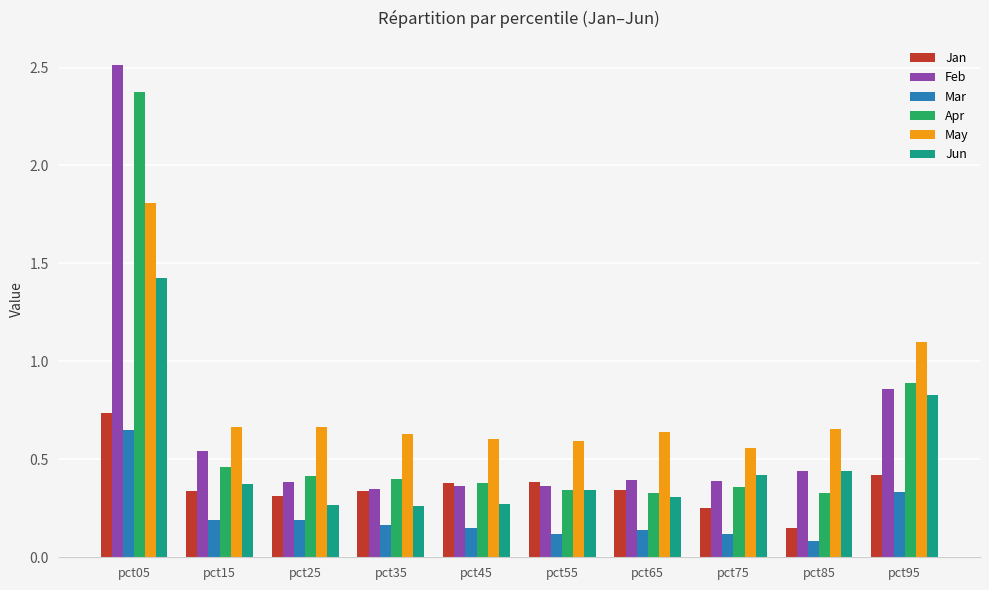

At how many categories does at least one series exceed 2?

1